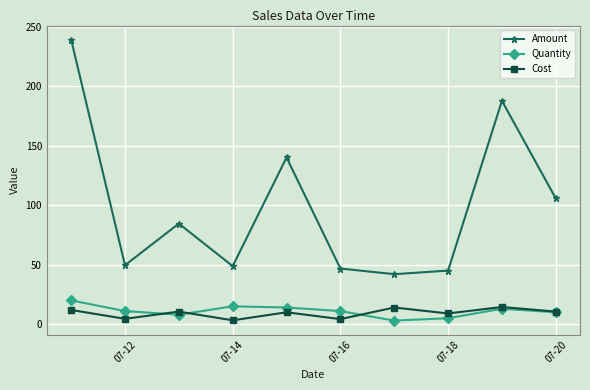

Which series has the largest total across all categories?

Amount